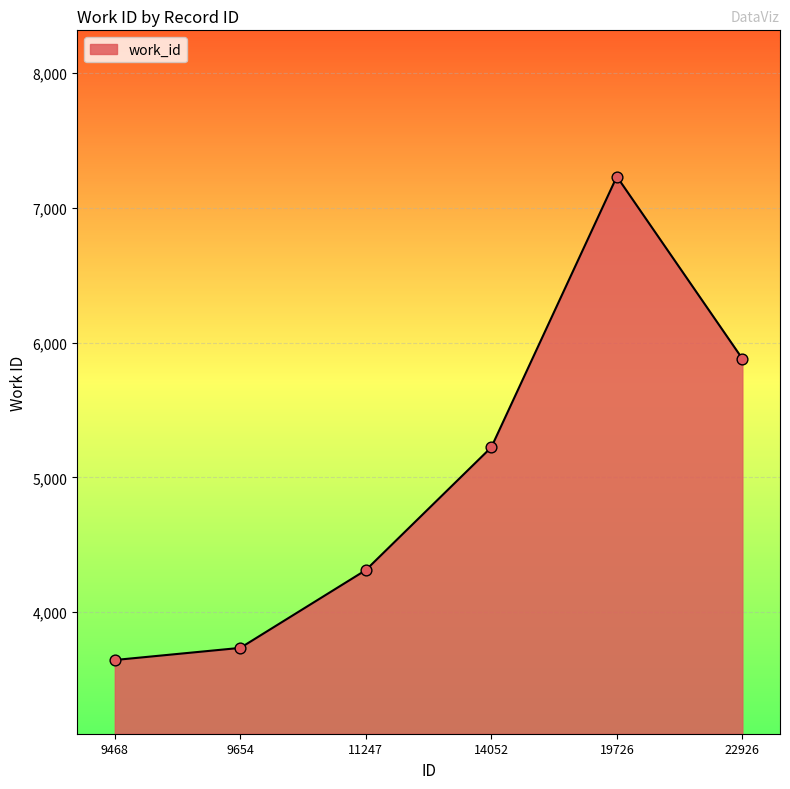

Between 11247 and 19726, which is larger?

19726